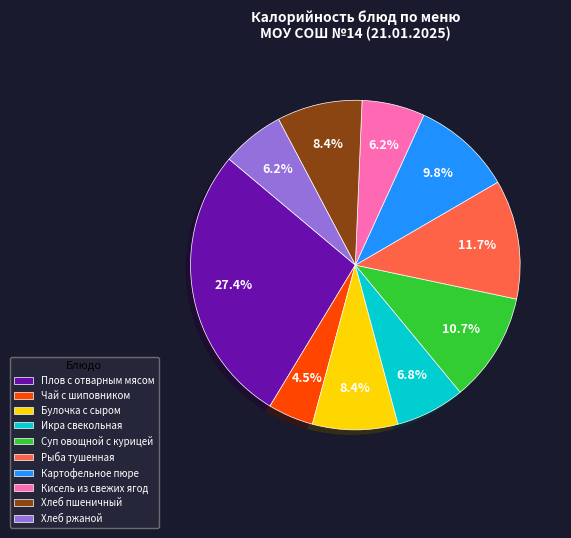

Approximately how many times larger is the value at Суп овощной с курицей compared to Хлеб пшеничный?

1.3